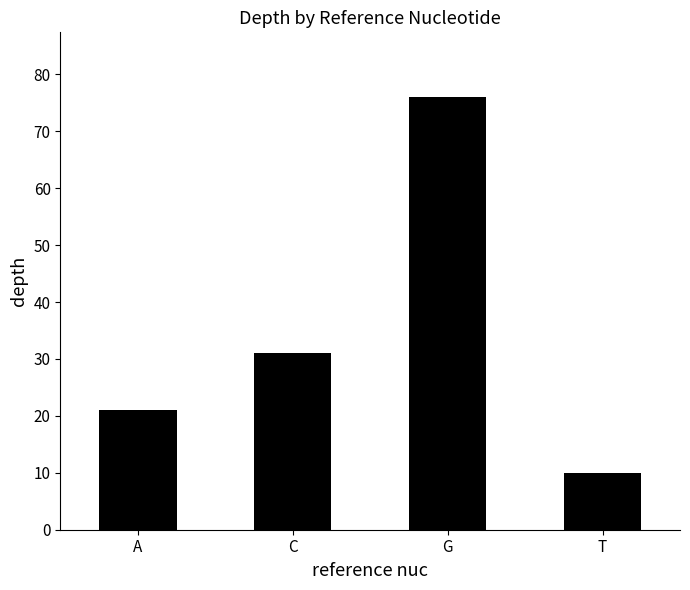

Is it true that the value at C is 31?

True